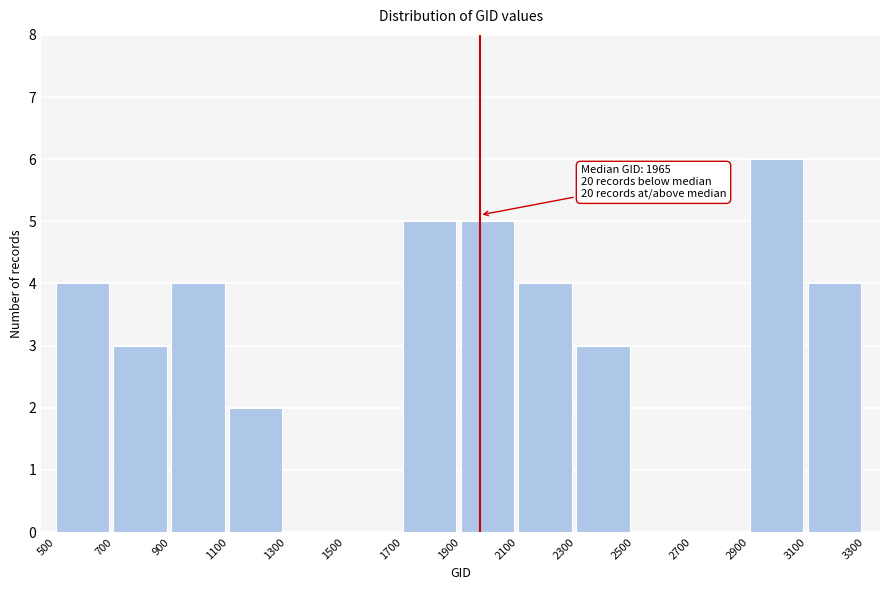

Over which range of the x-axis is the bar tallest?

2900 to 3100